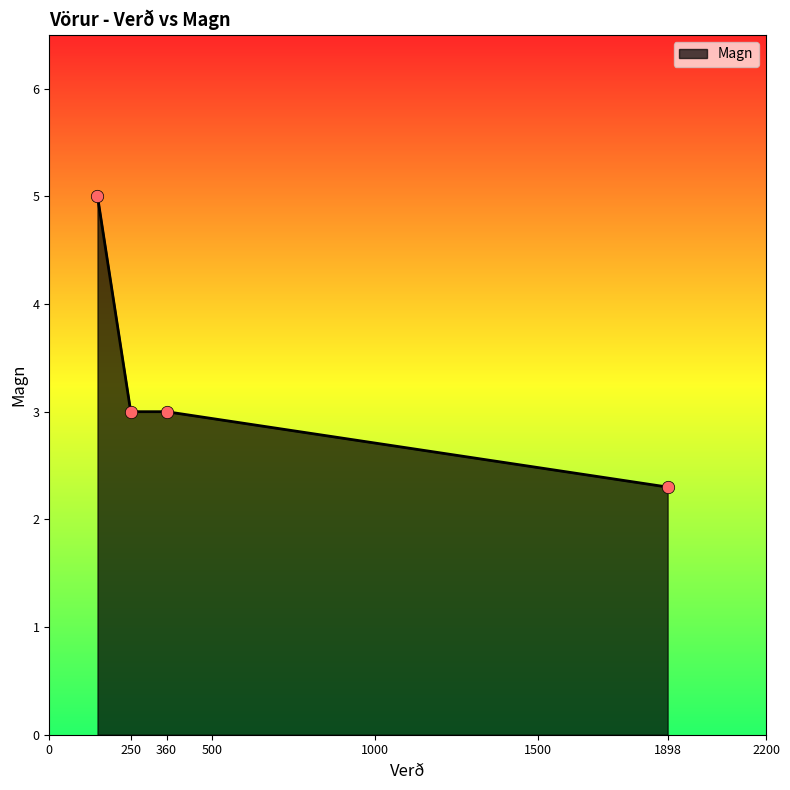

What is the average value?

3.3